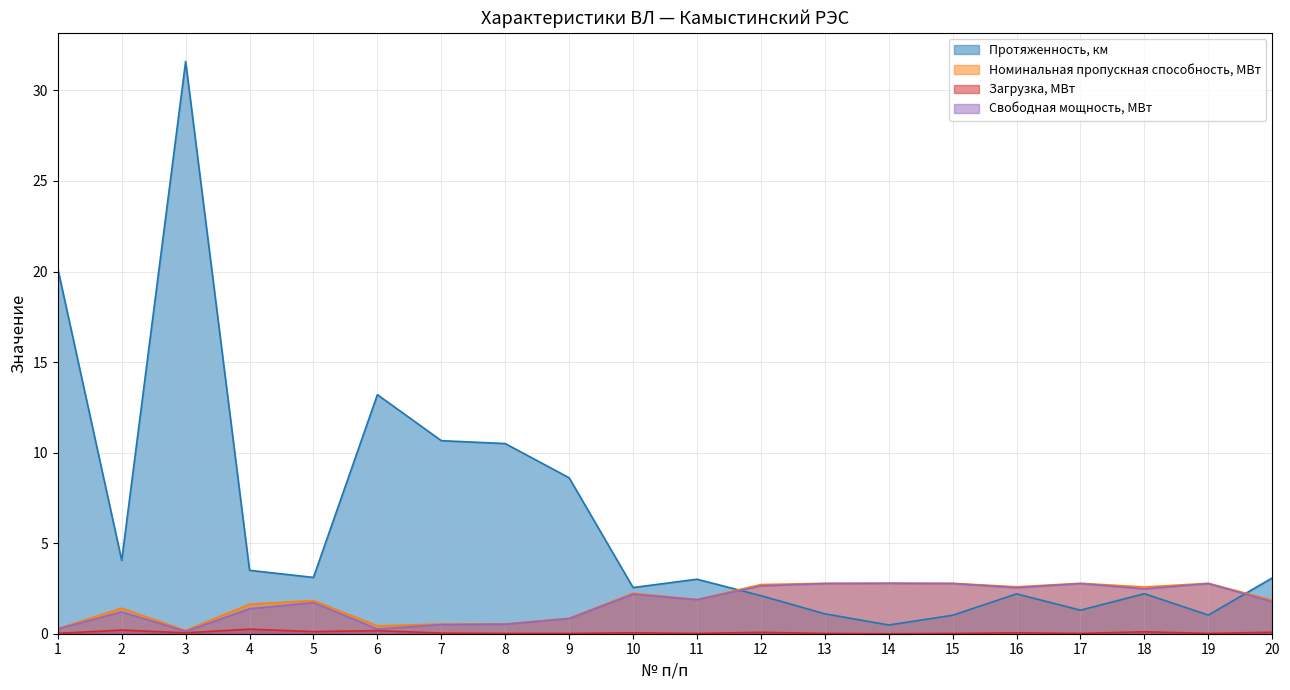

The value of Свободная мощность, МВт at 18 is 2.5. True or false?

True